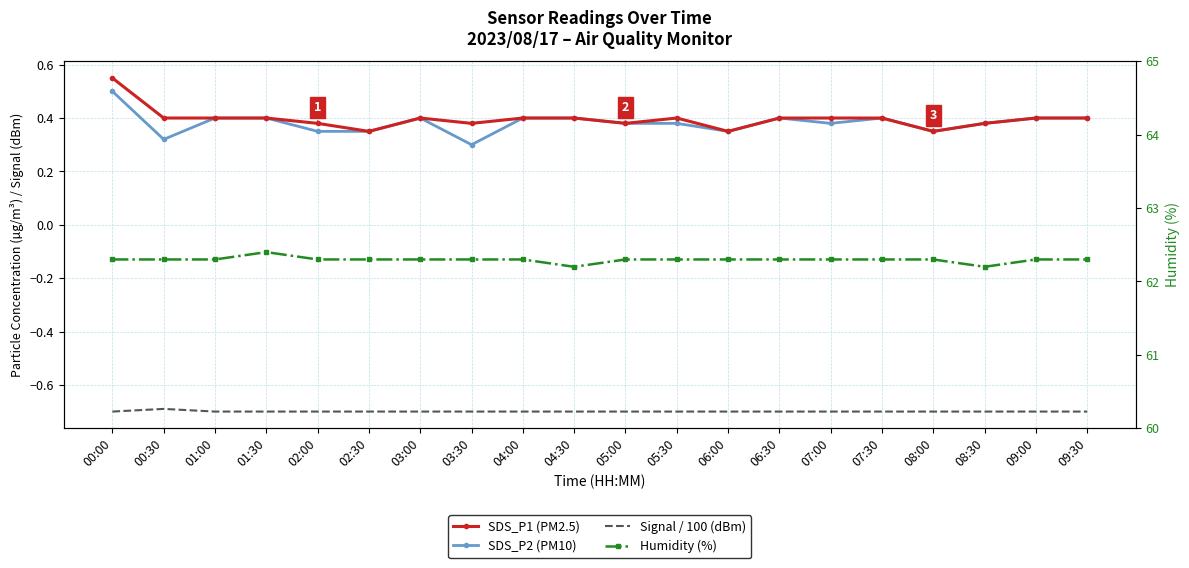

Is it true that Signal / 100 (dBm) equals -0.2 at 09:30?

False